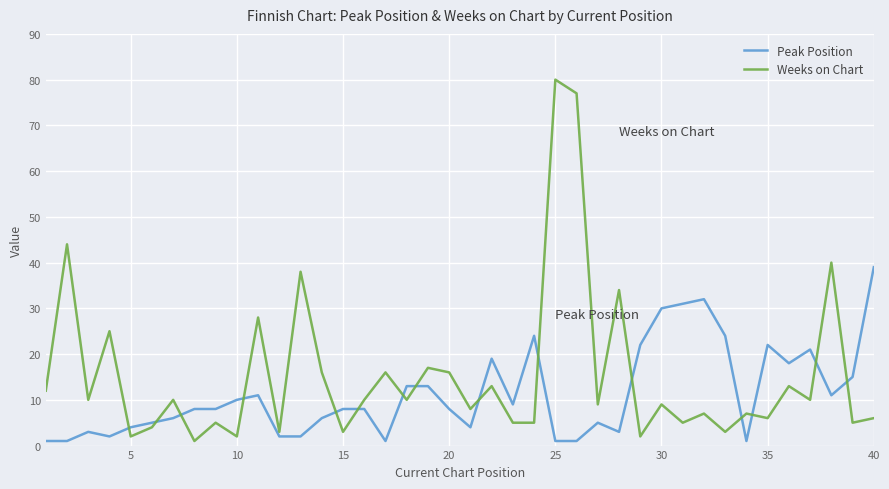

What are all the series names shown in the legend?

Peak Position, Weeks on Chart